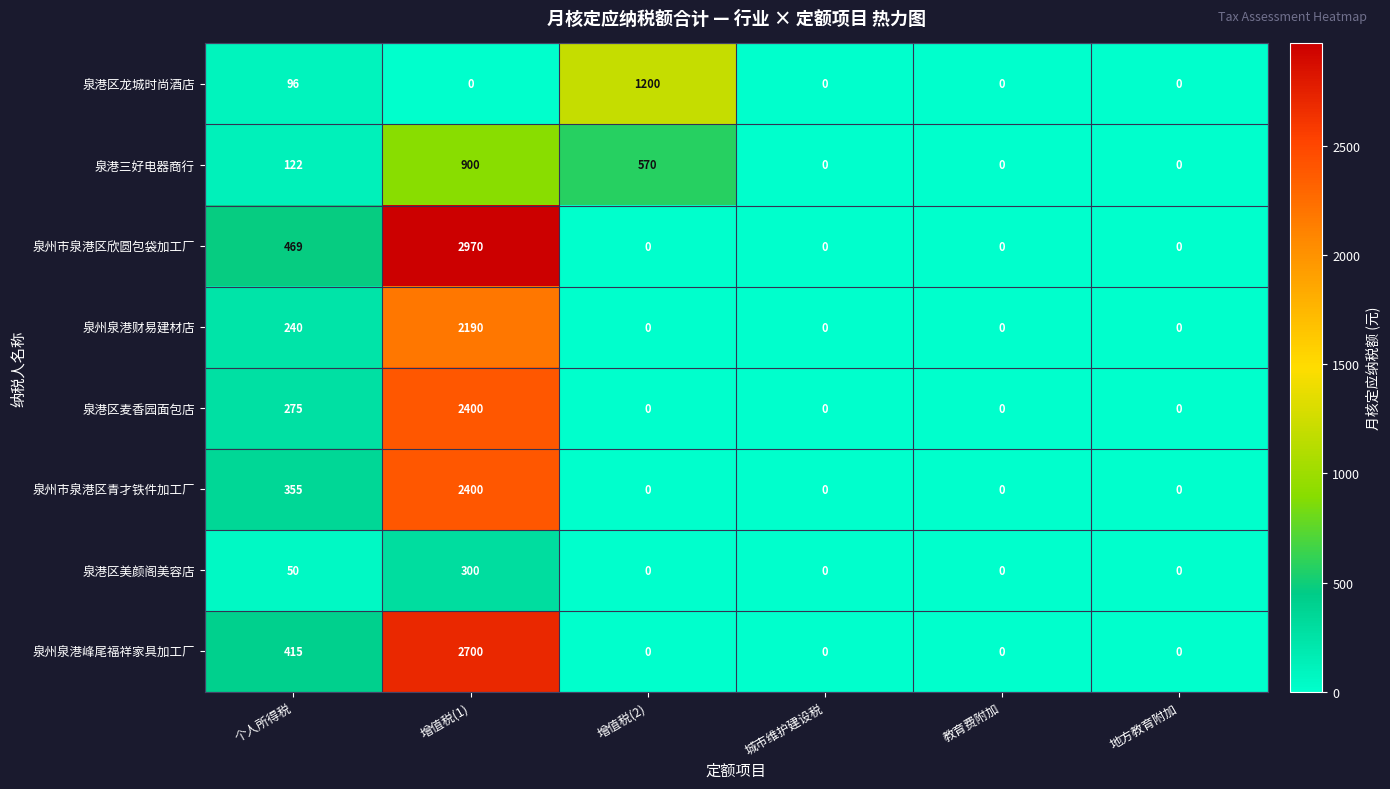

True or false: 泉州泉港财易建材店 has a value of 2190 at 增值税(1).

True